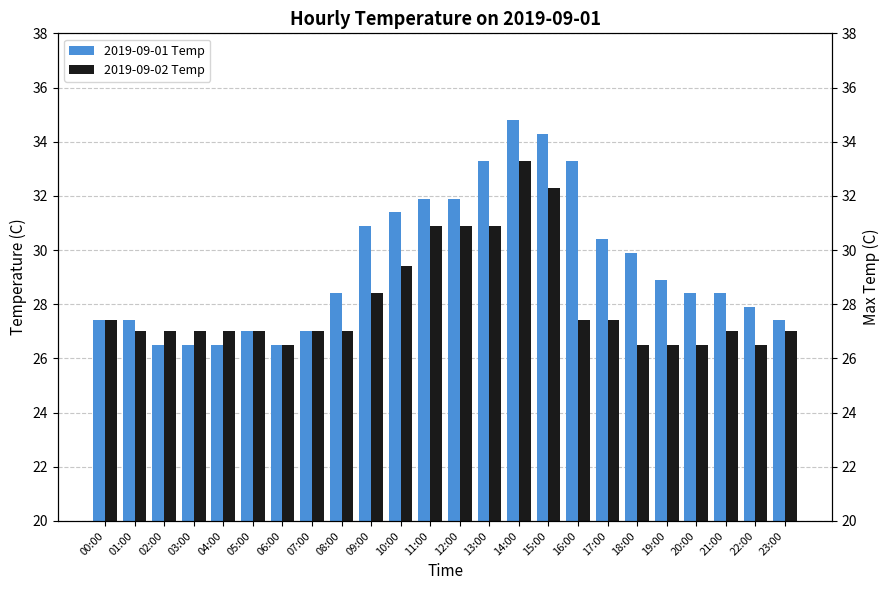

Which has a higher value, 06:00 or 04:00?

06:00